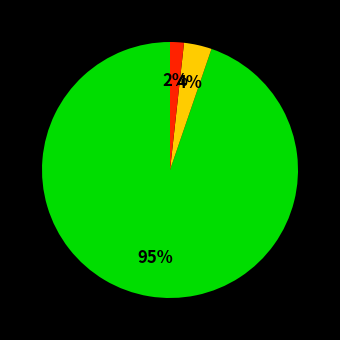

To the nearest percent, what is the average slice percentage?

33%